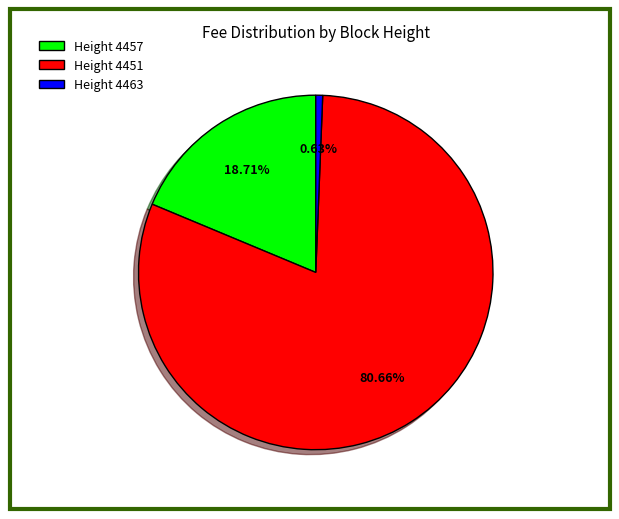

Is there any slice that represents more than half of the pie?

Yes